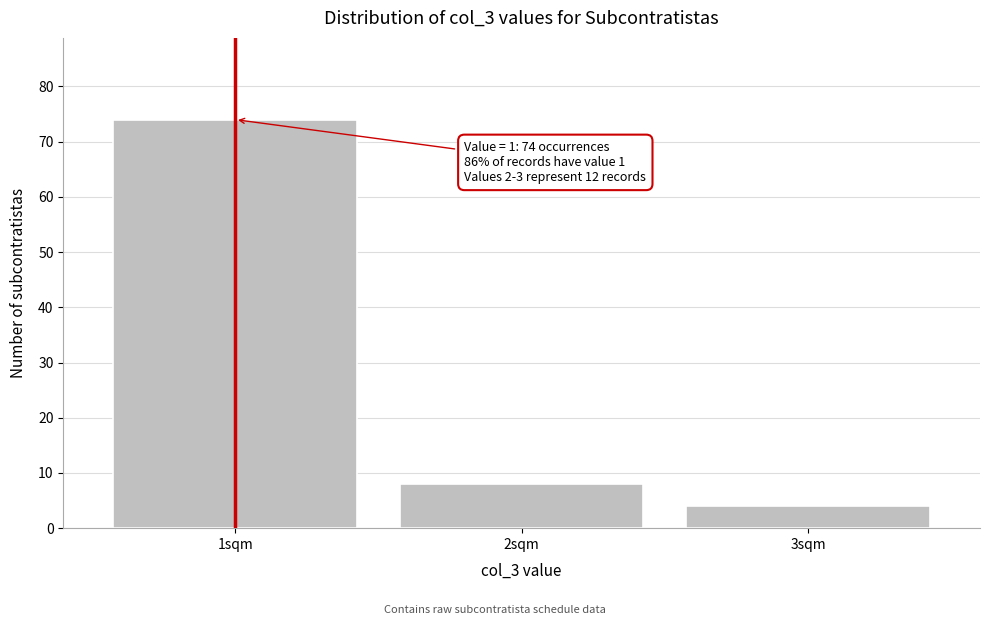

Reading left to right, transcribe all the data shown in this chart.

1sqm=74	2sqm=8	3sqm=4